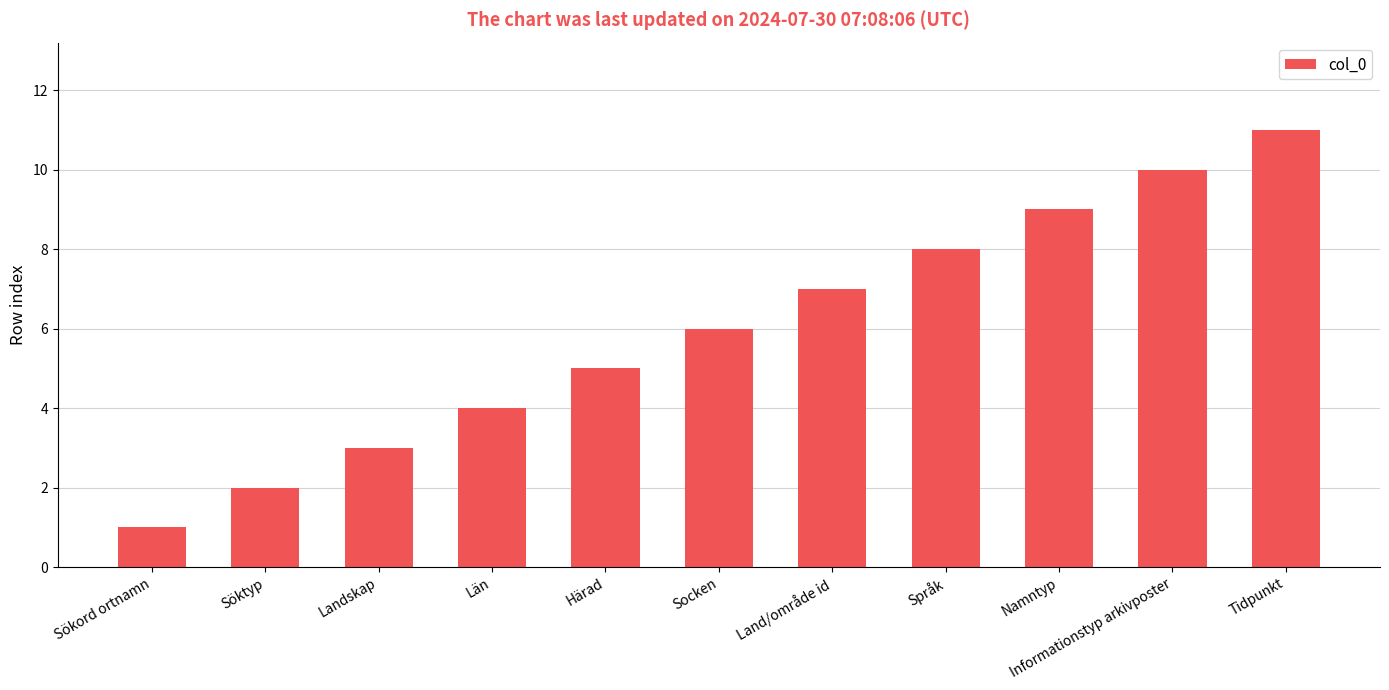

Count the number of categories in the chart.

11